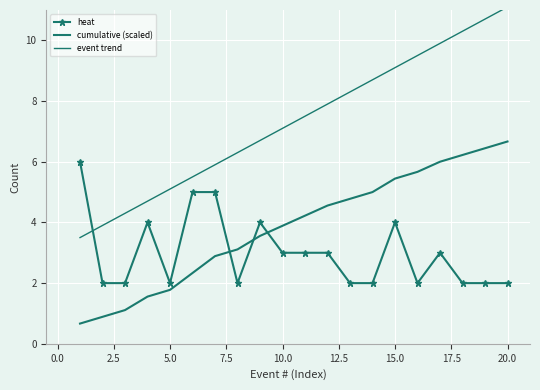

Reading right to left, extract all data points from this chart.

heat: 2.0	2.0	2.0	3.0	2.0	4.0	2.0	2.0	3.0	3.0	3.0	4.0	2.0	5.0	5.0	2.0	4.0	2.0	2.0	6.0
cumulative (scaled): 6.7	6.4	6.2	6.0	5.7	5.4	5.0	4.8	4.6	4.2	3.9	3.6	3.1	2.9	2.3	1.8	1.6	1.1	0.9	0.7
event trend: 11.1	10.7	10.3	9.9	9.5	9.1	8.7	8.3	7.9	7.5	7.1	6.7	6.3	5.9	5.5	5.1	4.7	4.3	3.9	3.5